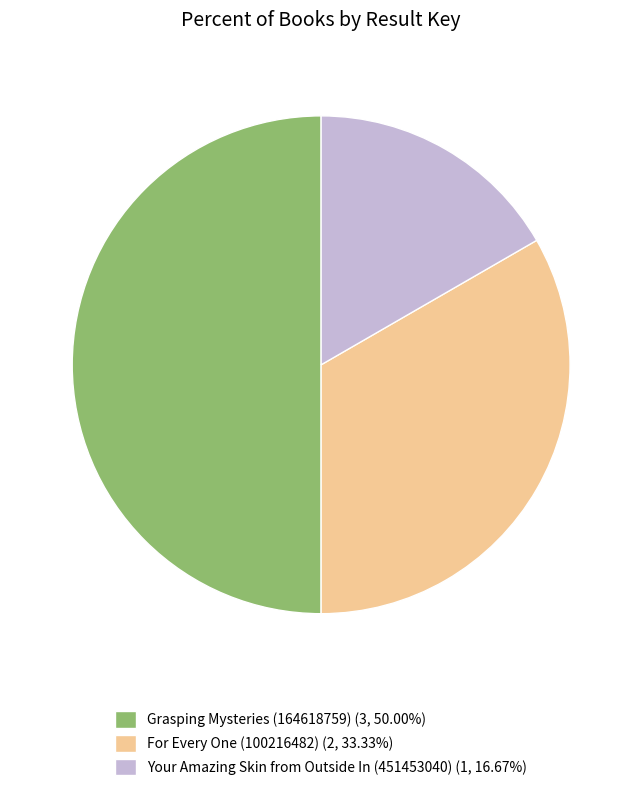

Is it true that For Every One (100216482) is 27% of the pie?

False